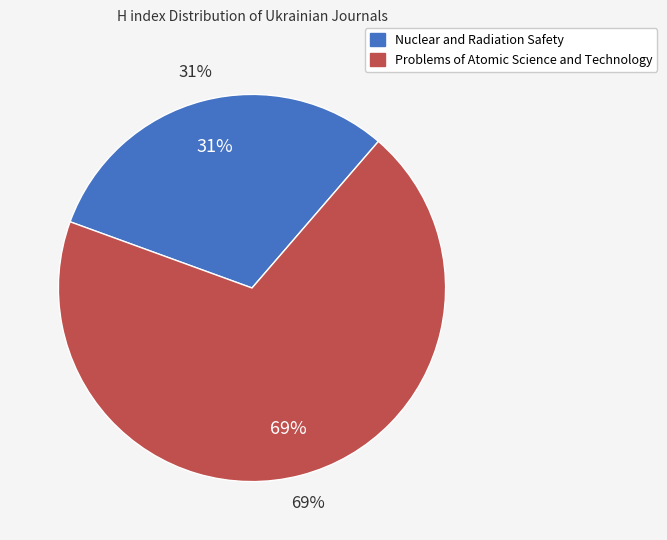

What is the smallest slice in the pie chart?

Nuclear and Radiation Safety